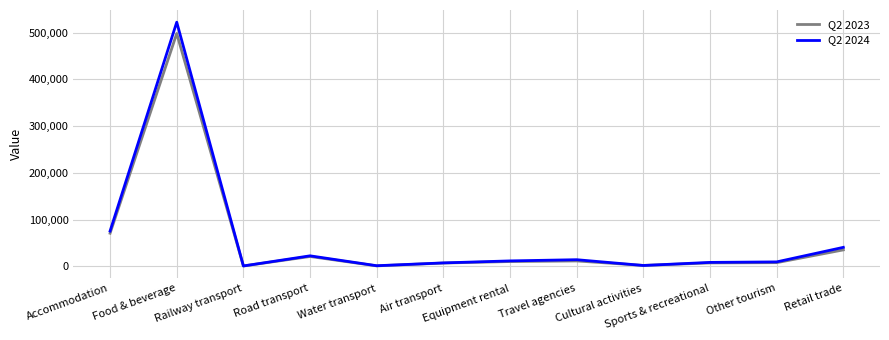

At which category is the sum across all series the highest?

Food & beverage